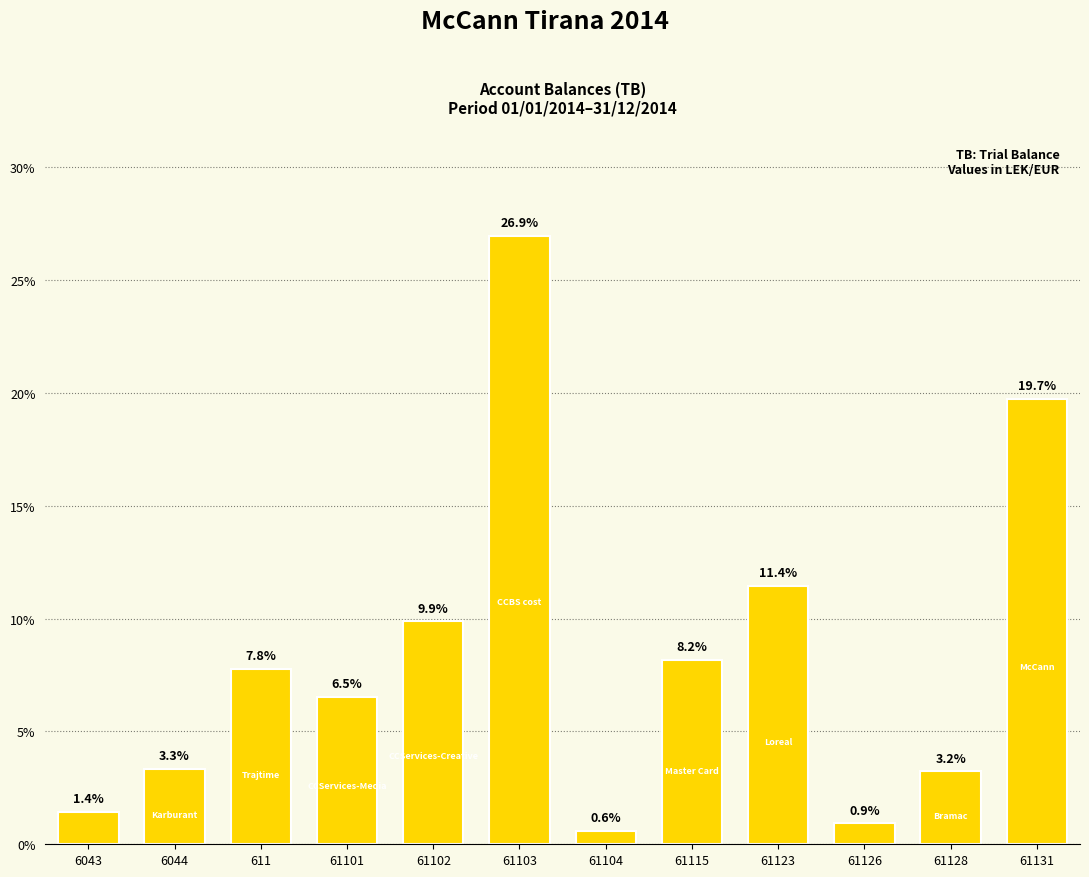

Reading left to right, extract all data points from this chart.

6043=1.4	6044=3.3	611=7.8	61101=6.5	61102=9.9	61103=26.9	61104=0.6	61115=8.2	61123=11.4	61126=0.9	61128=3.2	61131=19.7